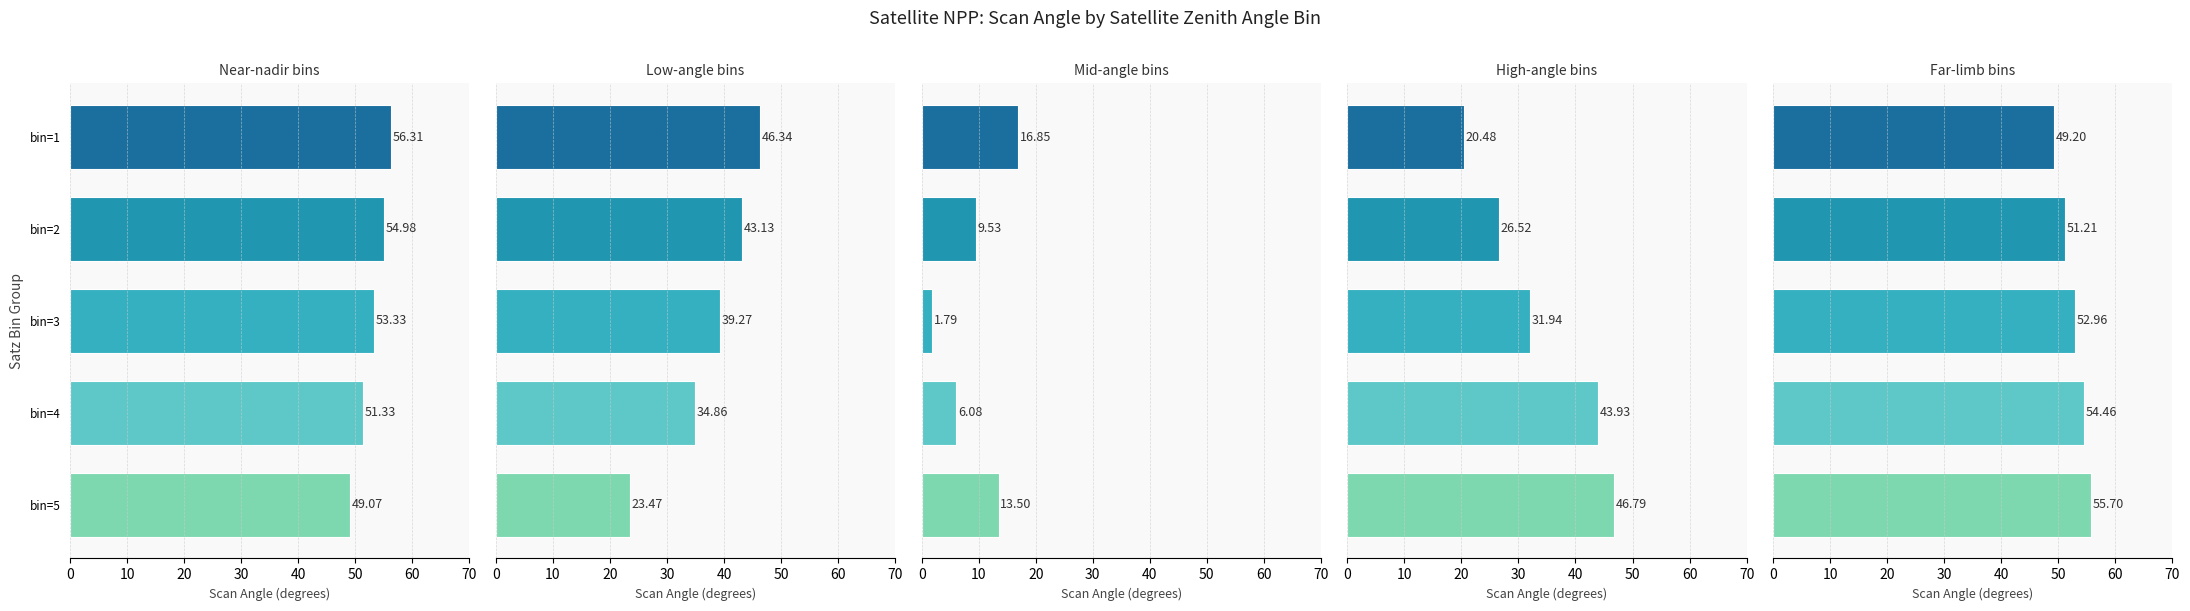

Are the bars horizontal?

Yes